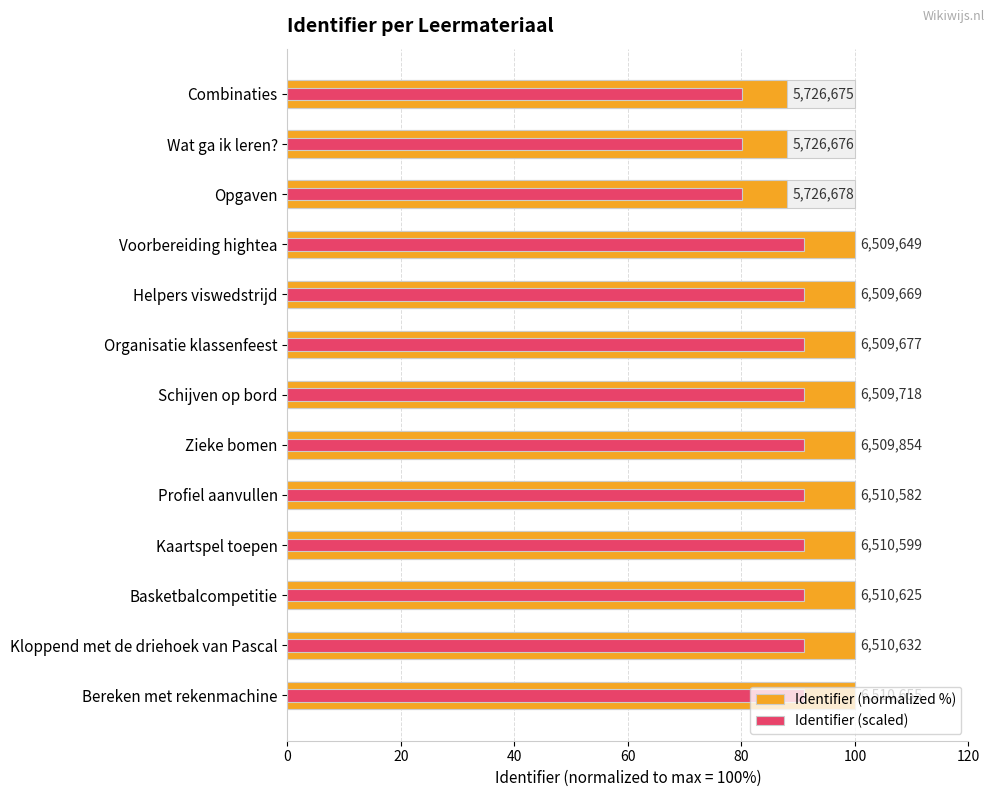

Read the Identifier (scaled) value at Bereken met rekenmachine.

91.0